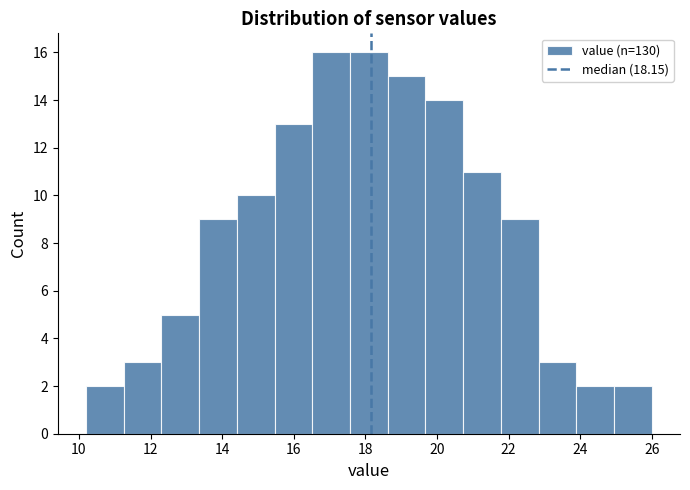

Reading left to right, list every bar in this chart as the range it spans on the x-axis followed by its height. Neither the bar edges nor the heights are printed on the chart, so give them approximately, as read against the axes.

10.2 to 11.2: 2
11.2 to 12.4: 3
12.4 to 13.4: 5
13.4 to 14.4: 9
14.4 to 15.4: 10
15.4 to 16.6: 13
16.6 to 17.6: 16
17.6 to 18.6: 16
18.6 to 19.6: 15
19.6 to 20.8: 14
20.8 to 21.8: 11
21.8 to 22.8: 9
22.8 to 23.8: 3
23.8 to 25.0: 2
25.0 to 26.0: 2